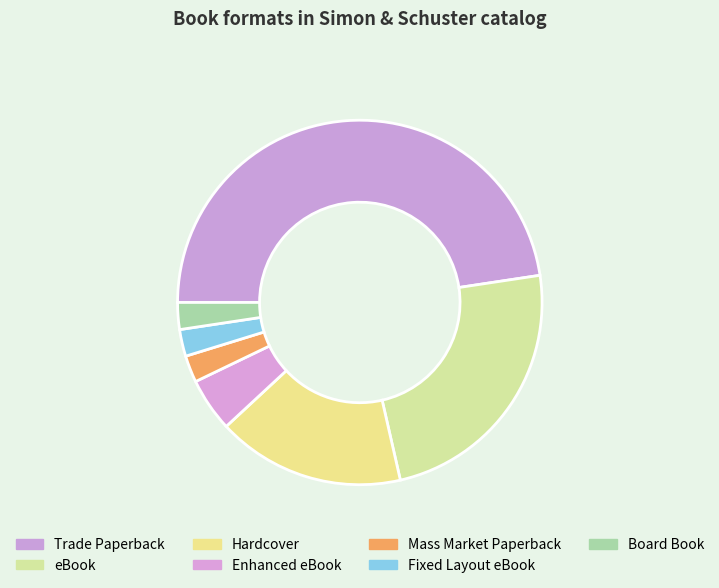

How many segments does this pie chart have?

7